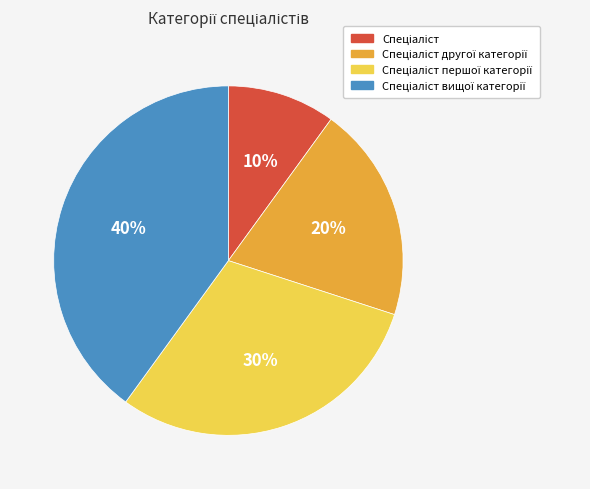

To the nearest percent, what is the difference between the largest and smallest slice percentages?

30%